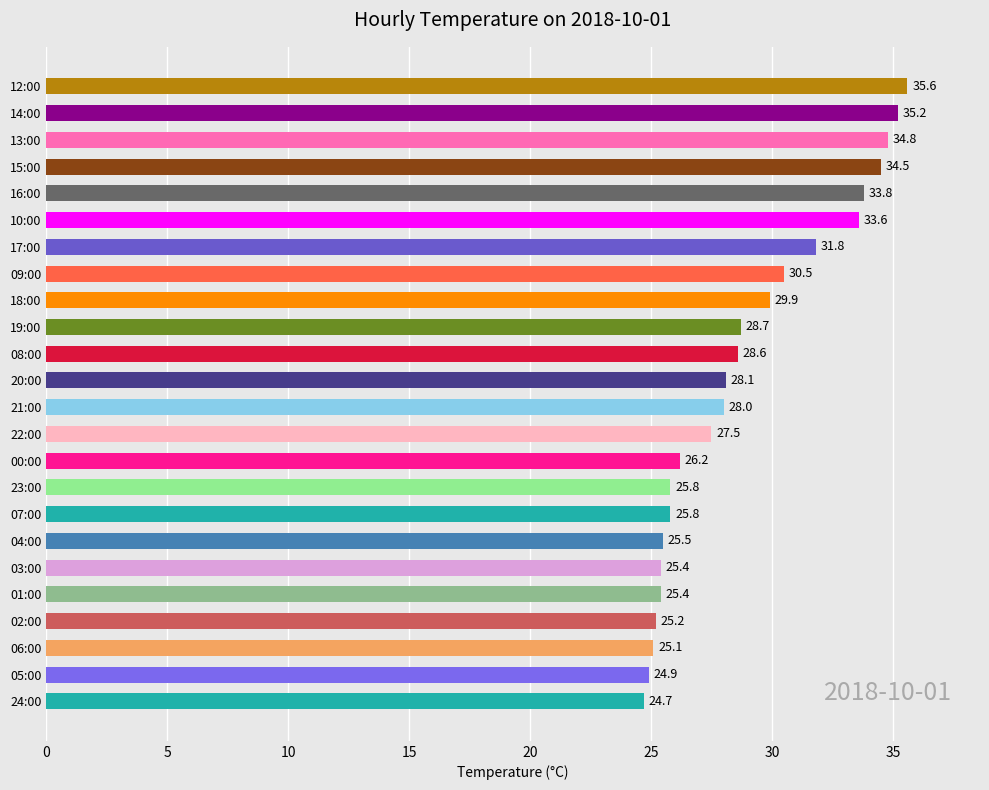

What is the difference between the maximum and minimum values?

10.9